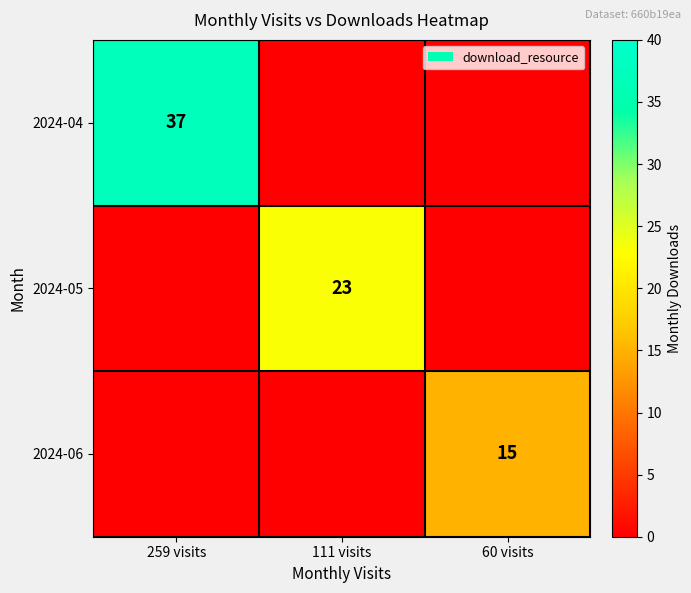

The value of 2024-06 at 60 visits is 10. True or false?

False